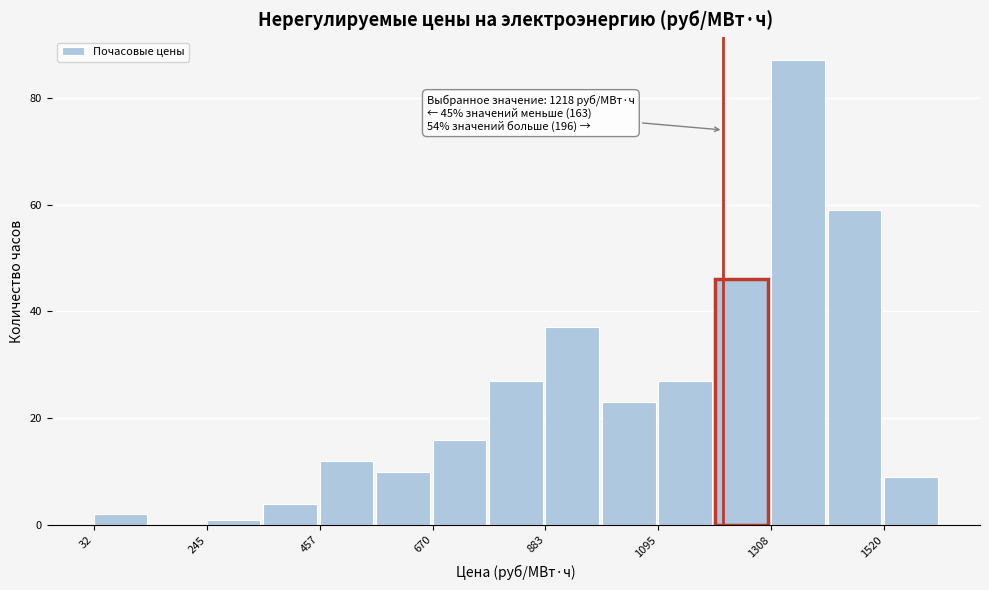

Around what value on the x-axis is the tallest bar? Give the approximate position of its centre, as read against the axis.

1350